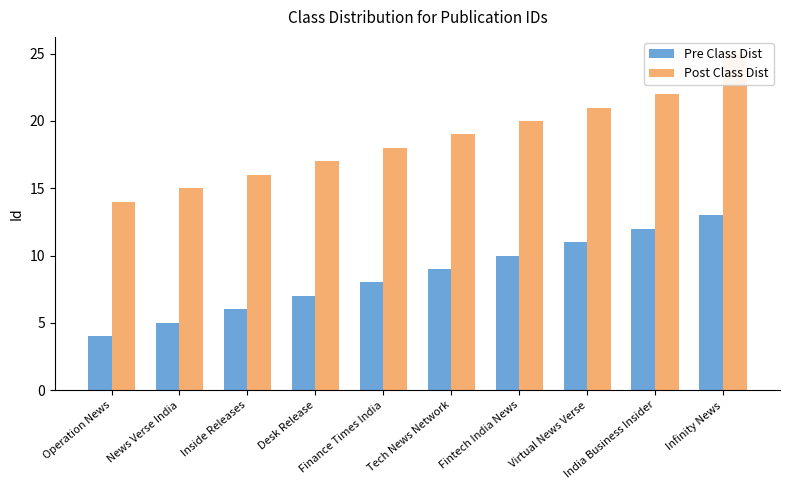

Is the value of Pre Class Dist at Desk Release greater than the value of Post Class Dist at Infinity News?

No